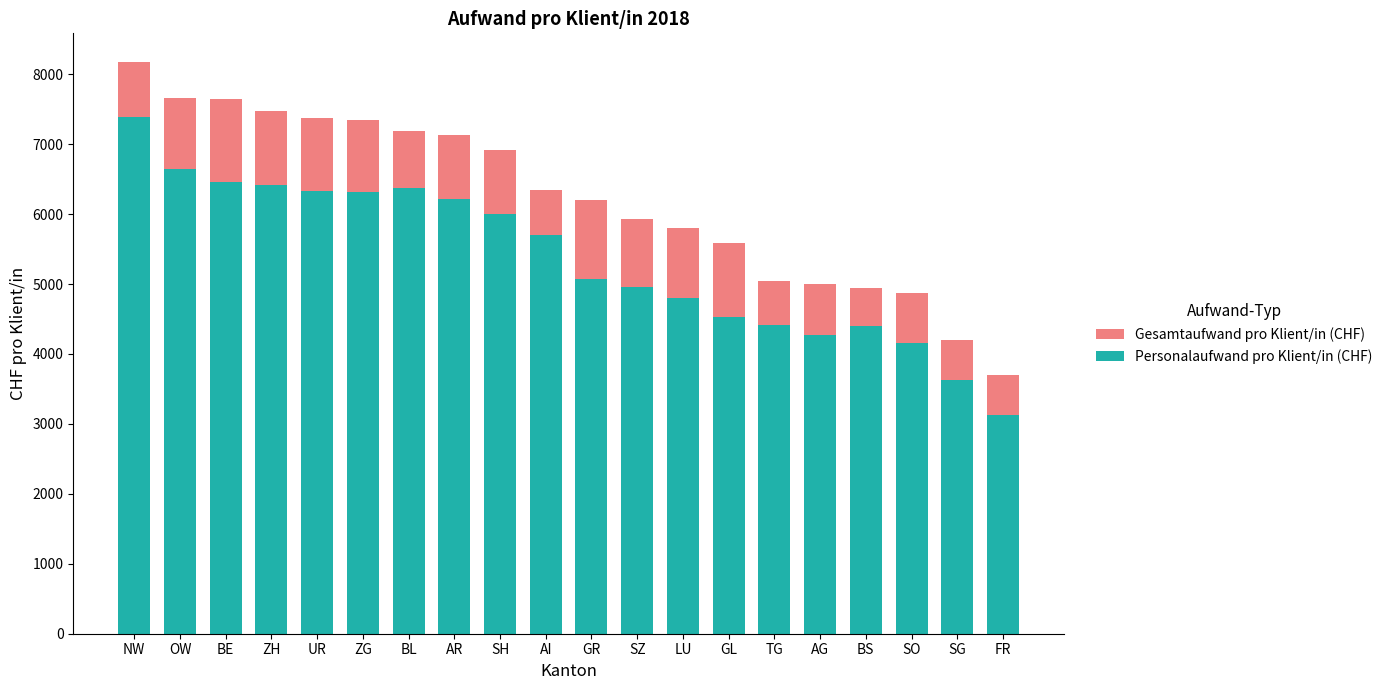

What is the spread (max minus min) of values at UR?

1050.5